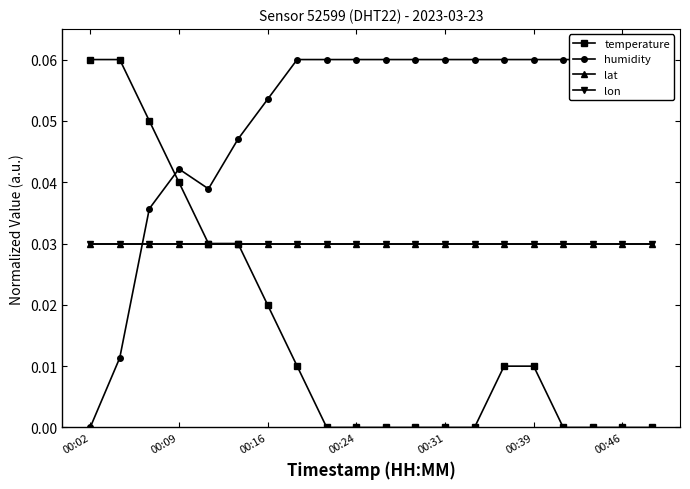

What is the sum of the humidity values at 11 and 16?

0.1